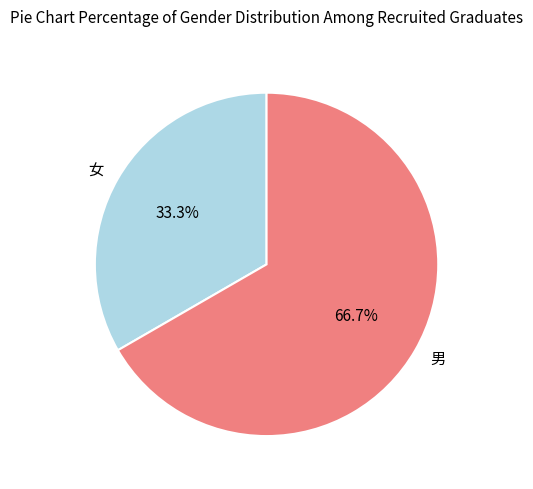

To the nearest percent, what is the average slice percentage?

50%